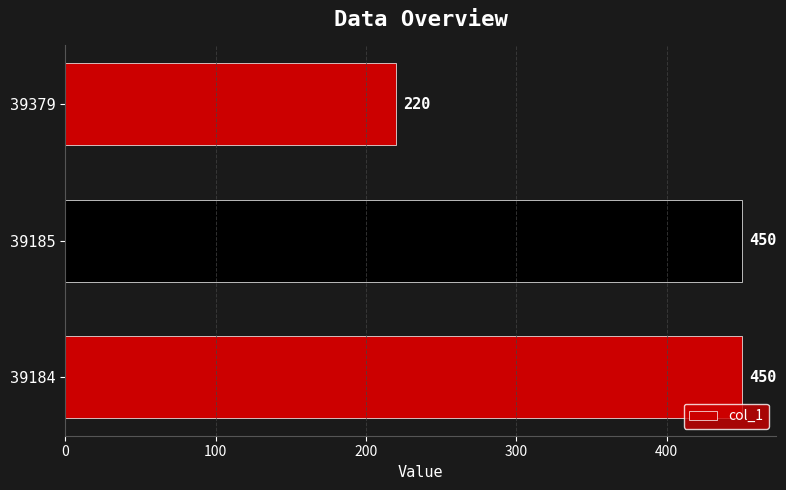

Reading bottom to top, list all the values displayed in this chart.

39184=450	39185=450	39379=220